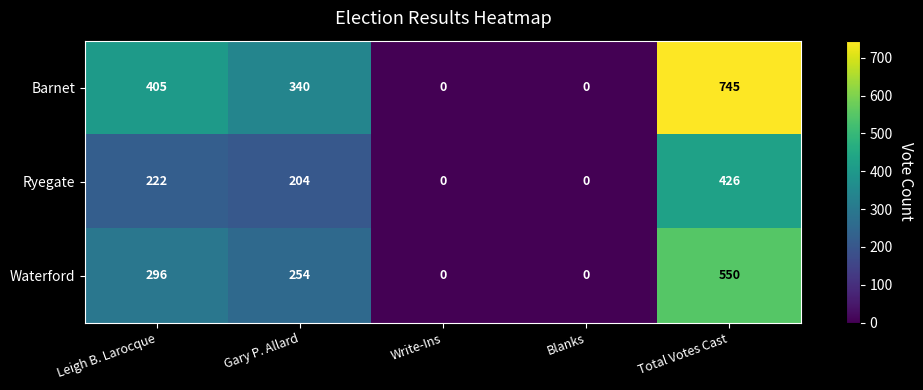

List the series in order of their overall mean, lowest first.

Ryegate, Waterford, Barnet